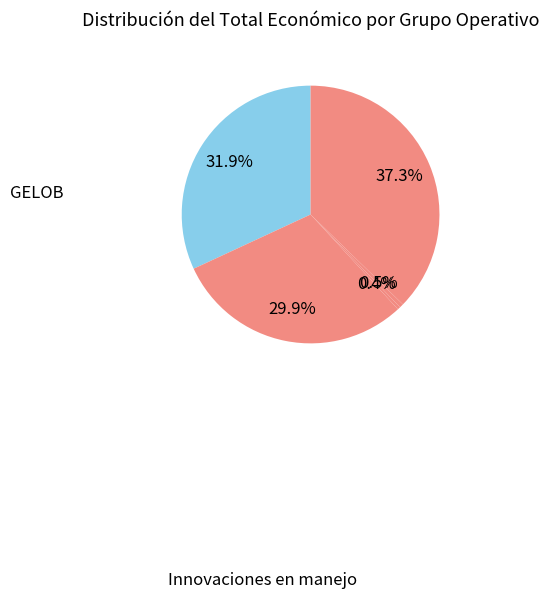

Rank the categories by value from highest to lowest.

Innovaciones en manejo, GELOB, SIEGA, Praderas de Cantabria, Red de artesanos